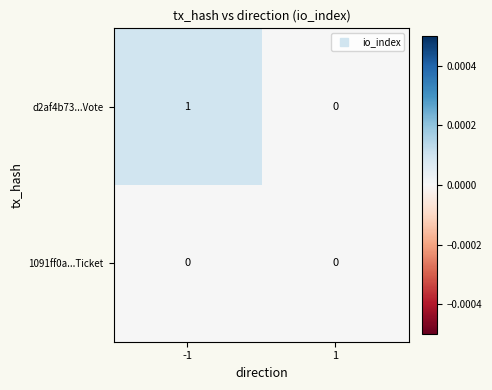

Reading right to left, what are all the values shown in this chart?

d2af4b73...Vote: 1=0	-1=1
1091ff0a...Ticket: 1=0	-1=0